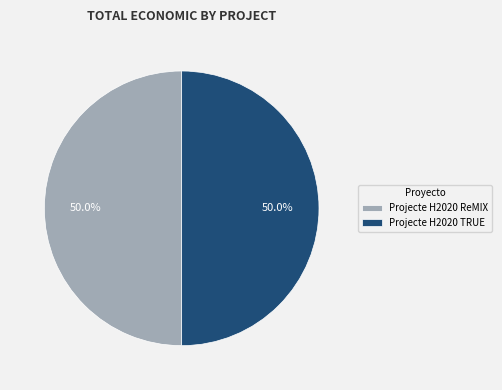

Approximately how many times larger is the value at Projecte H2020 TRUE compared to Projecte H2020 ReMIX?

1.0